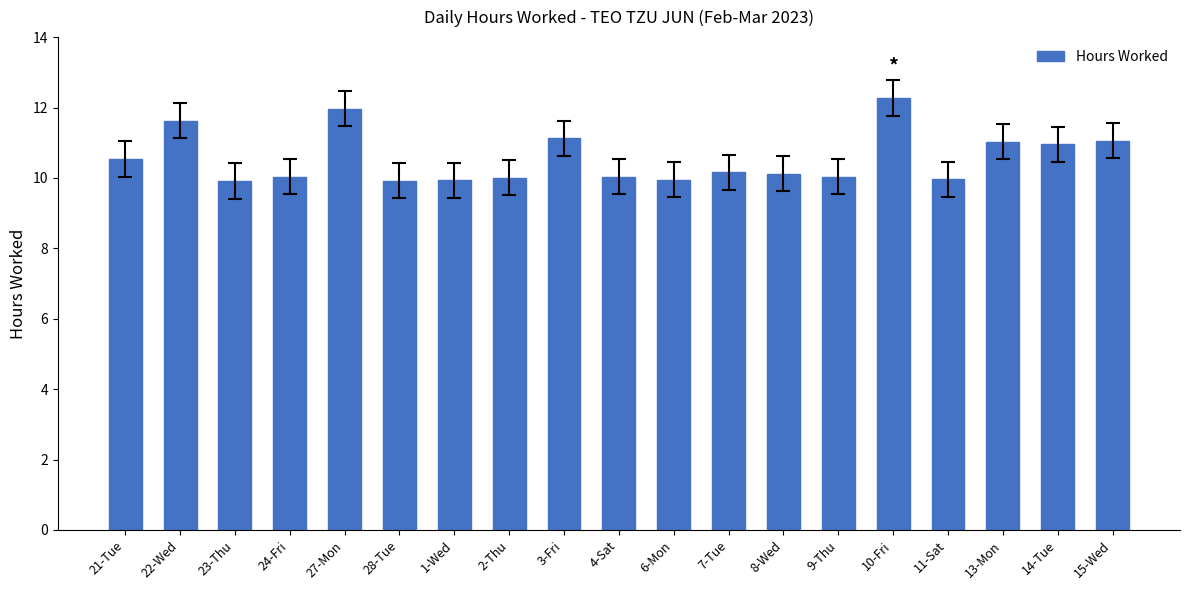

What is the difference between the maximum and minimum values?

2.4